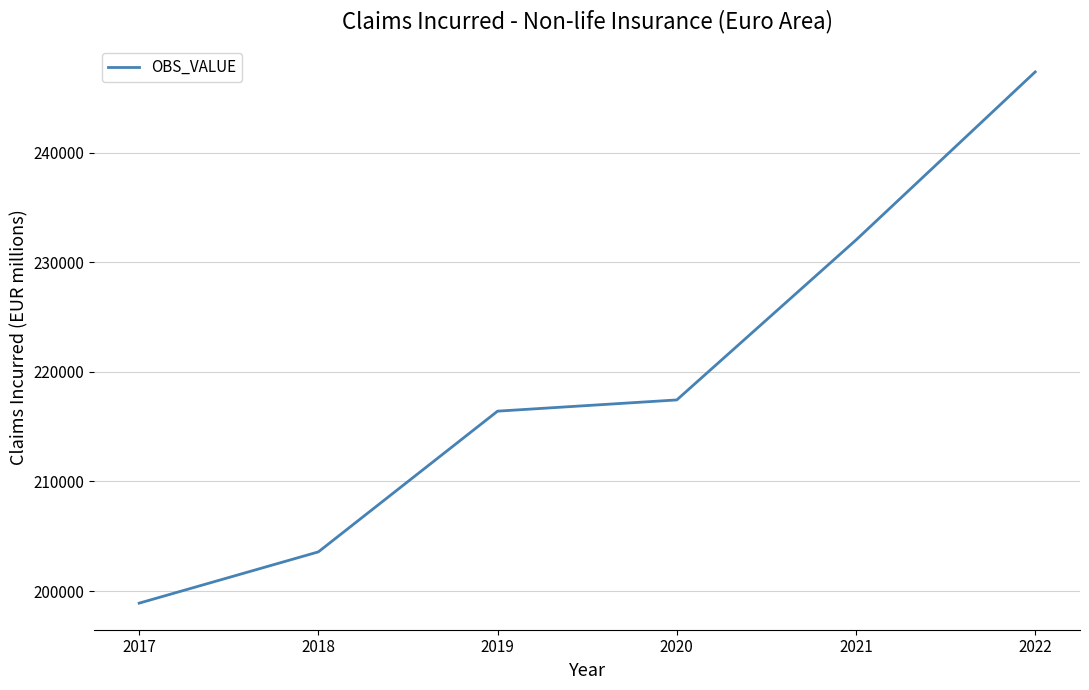

What is the sum of the values at 2017 and 2018?

402474.3